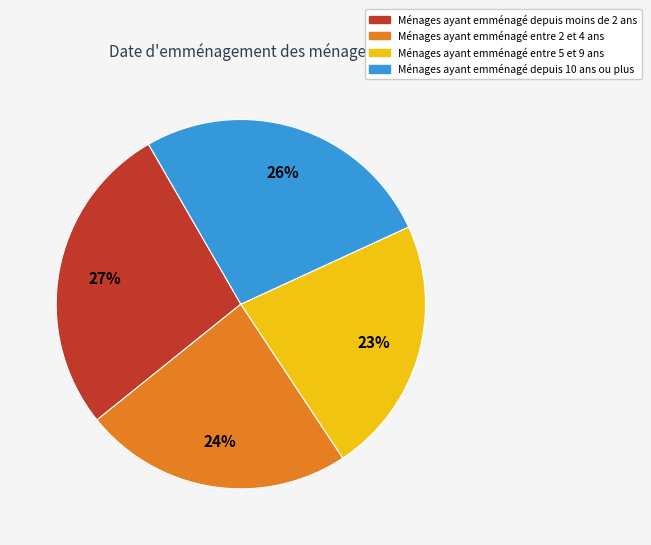

Does any single category account for the majority?

No